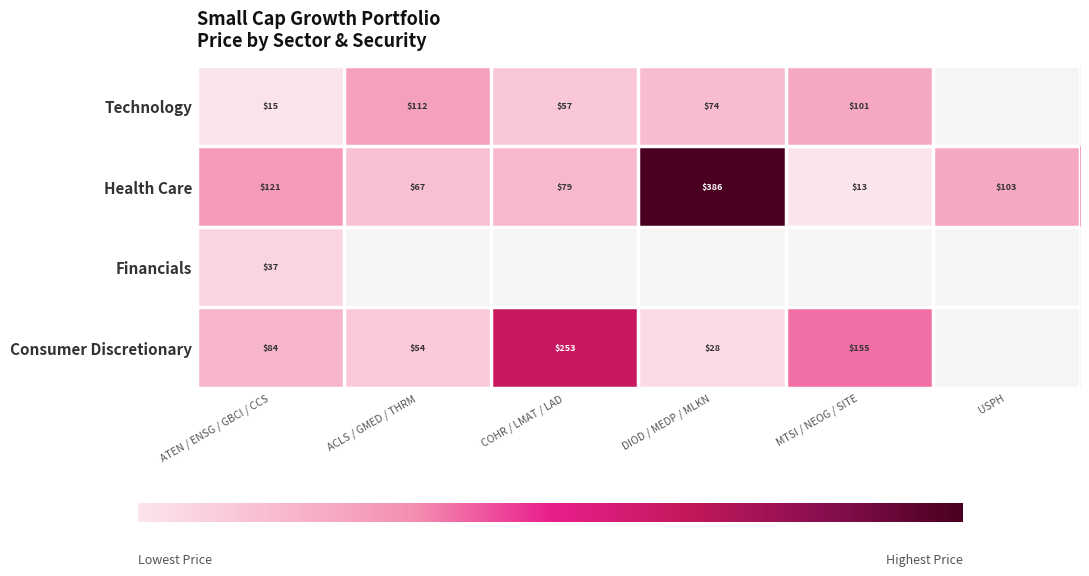

Is the value of Health Care at DIOD / MEDP / MLKN greater than the value of Consumer Discretionary at DIOD / MEDP / MLKN?

Yes